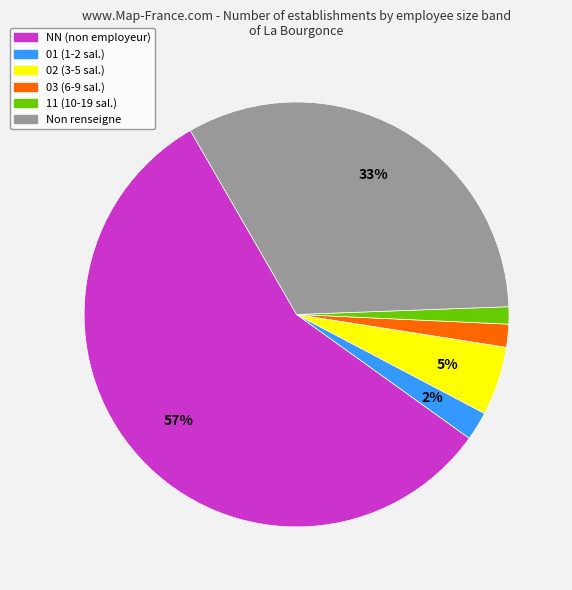

Do NN (non employeur) and 01 (1-2 sal.) together represent more than half of the pie?

Yes